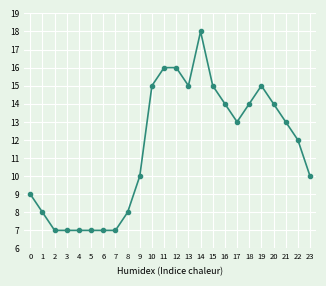

What is the value of the 19th point from the left?

14